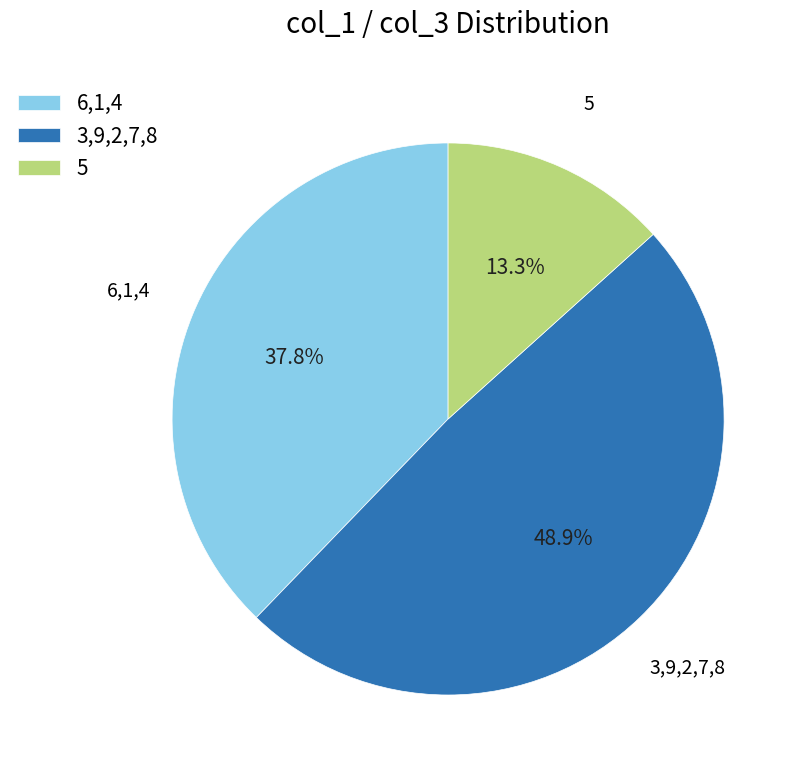

What portion of the pie excludes 6,1,4?

62.2%